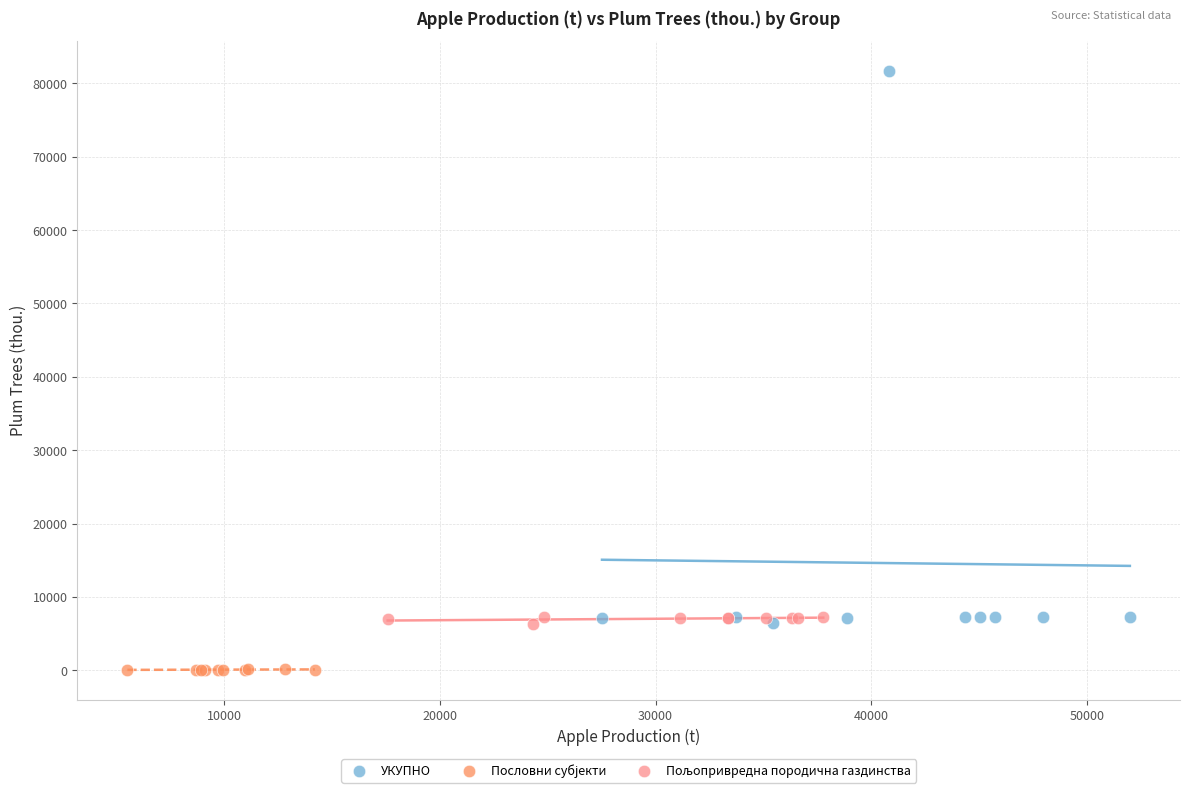

Which series reaches the maximum Y coordinate?

УКУПНО